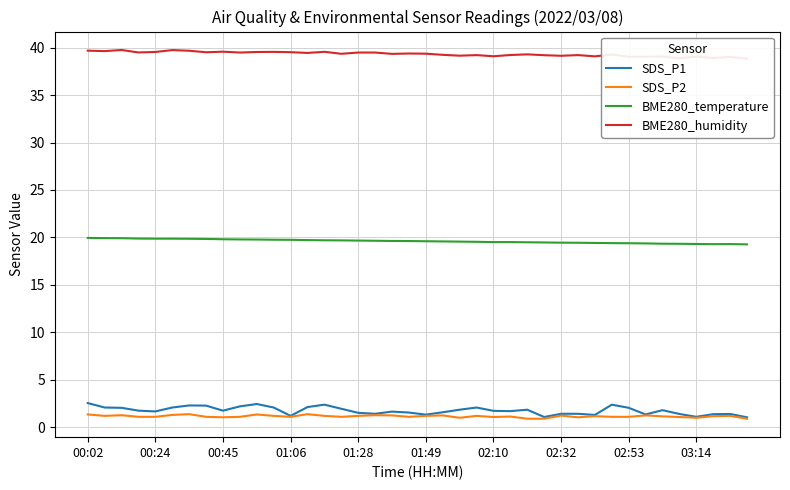

What is the difference between the maximum and minimum values in the SDS_P1 series?

1.5